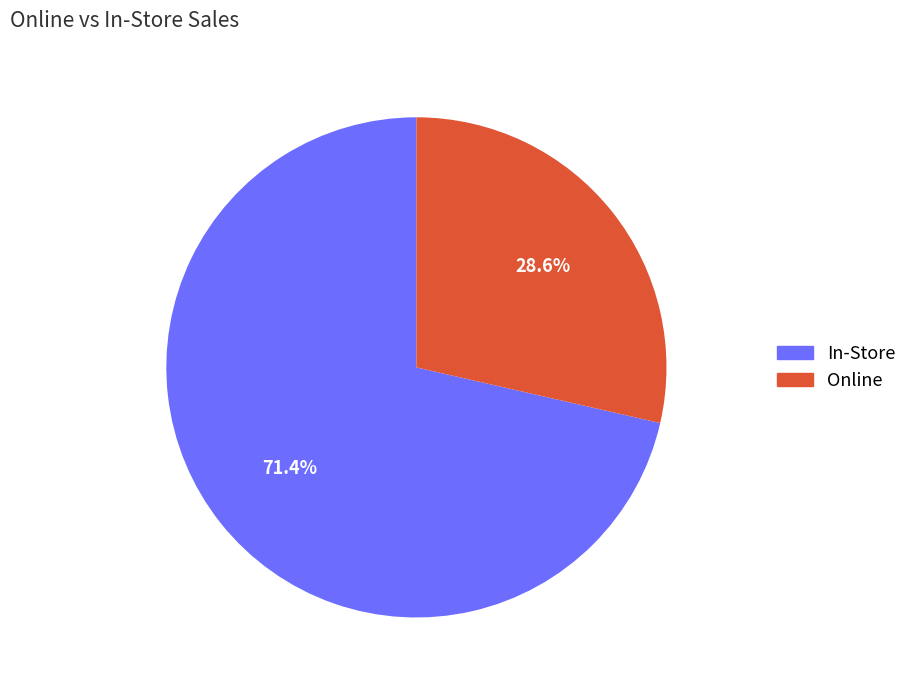

Which slice is the largest?

In-Store